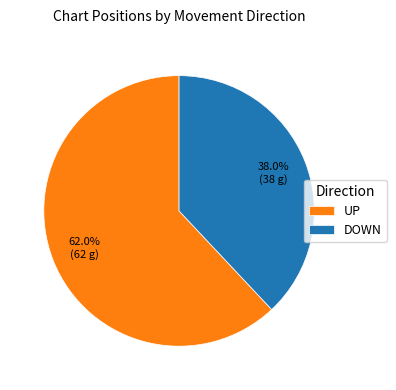

To the nearest percent, what is the average slice percentage?

50%